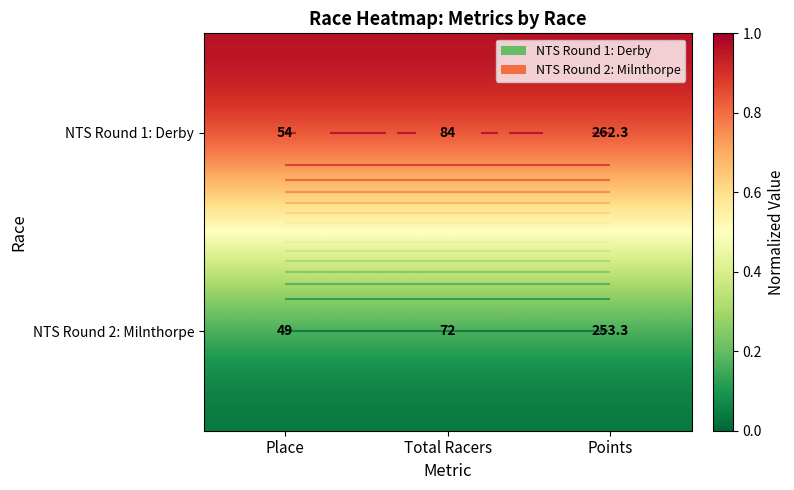

Count the number of categories in the chart.

3